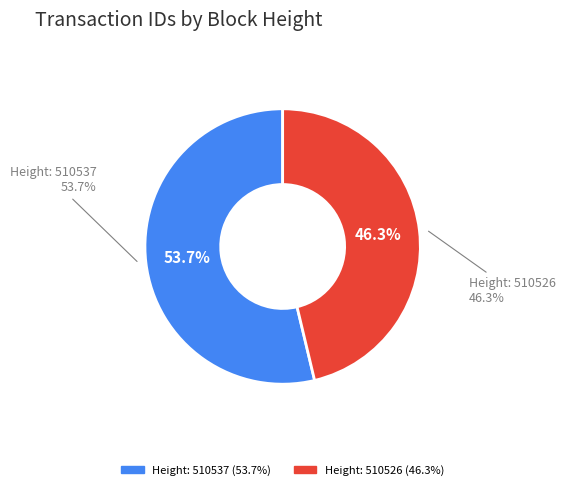

What percentage is the MultiOutSame Payment (510537) slice, to the nearest percent?

54%